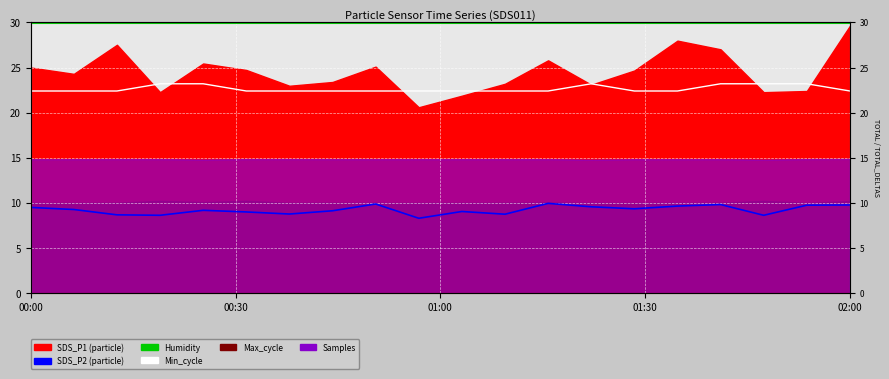

What is the sum of the SDS_P2 values at 13 and 7?

18.7